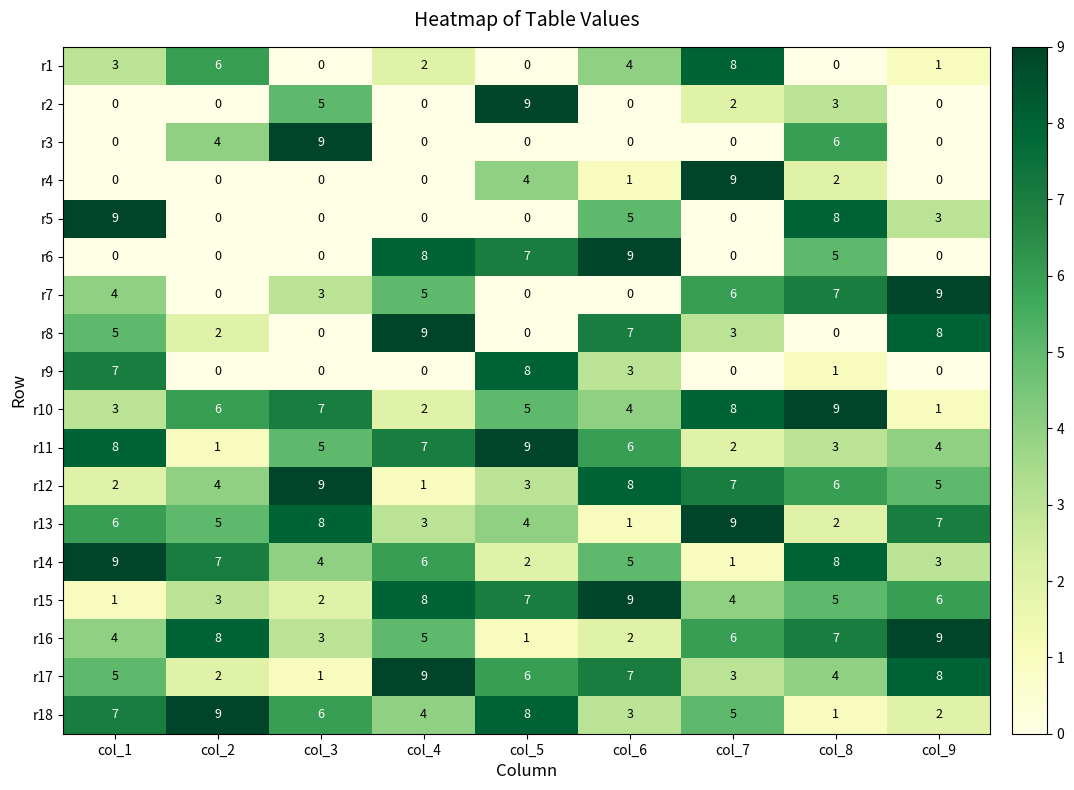

What is the difference between the maximum and minimum values in the r12 series?

8